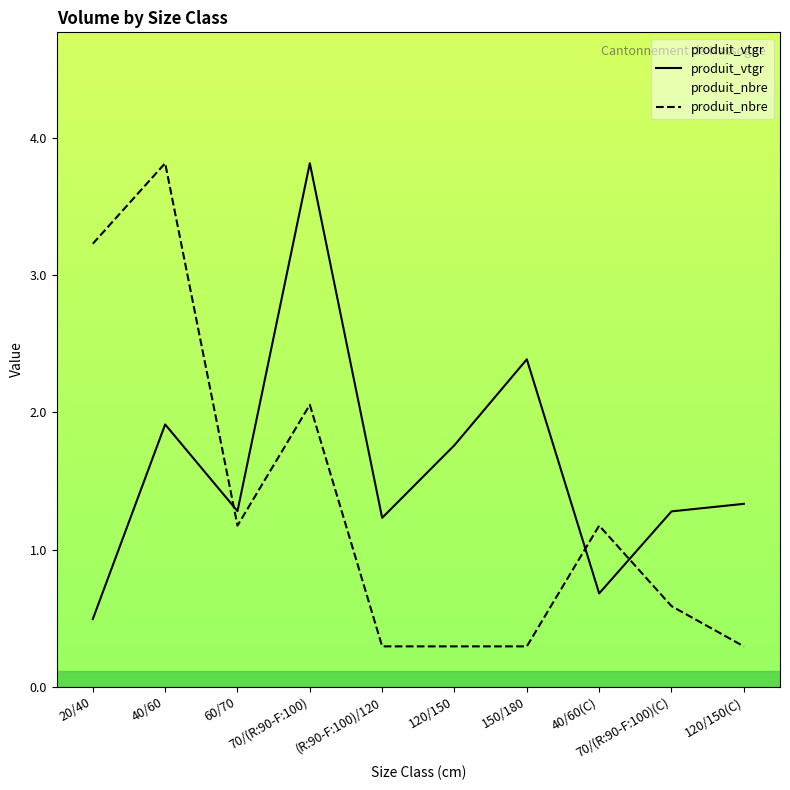

Which series ends up on top after the final intersection of produit_nbre and produit_vtgr?

produit_vtgr